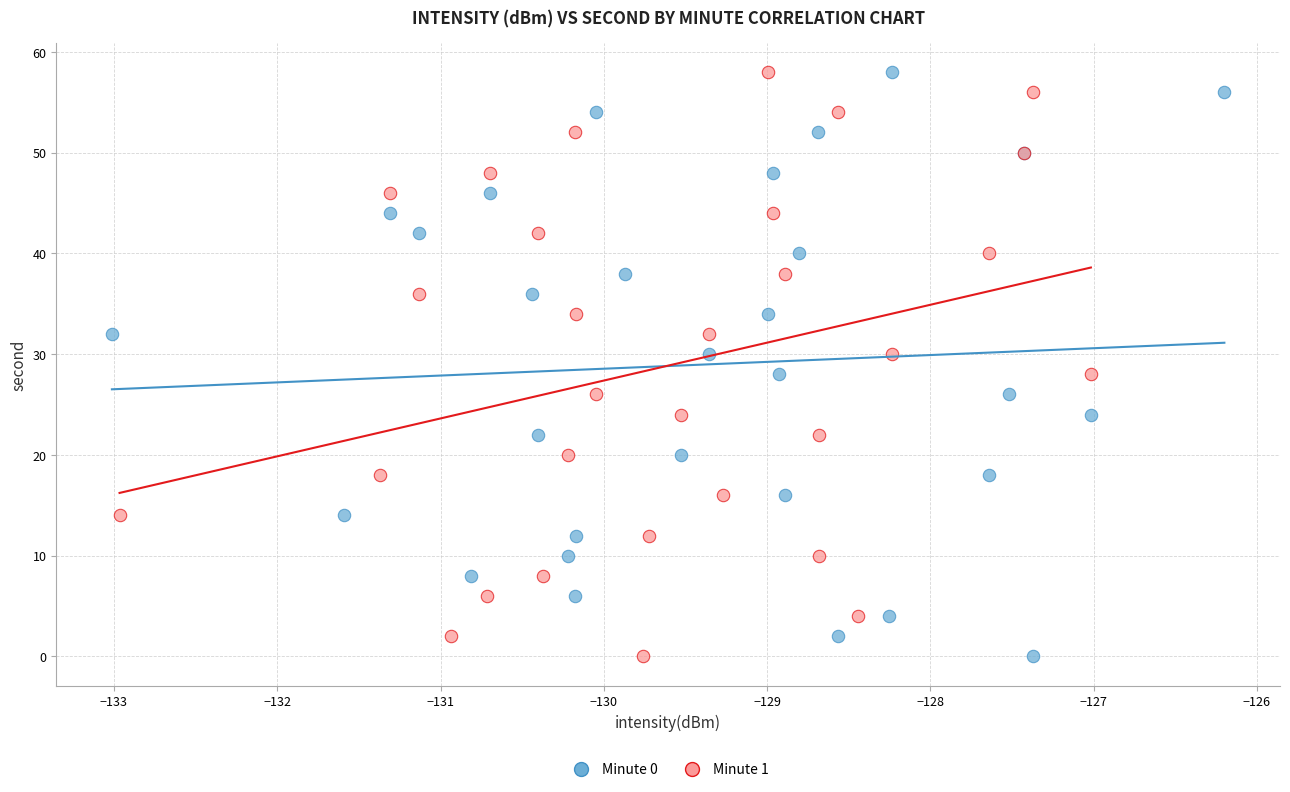

What are all the series names shown in the legend?

Minute 0, Minute 1